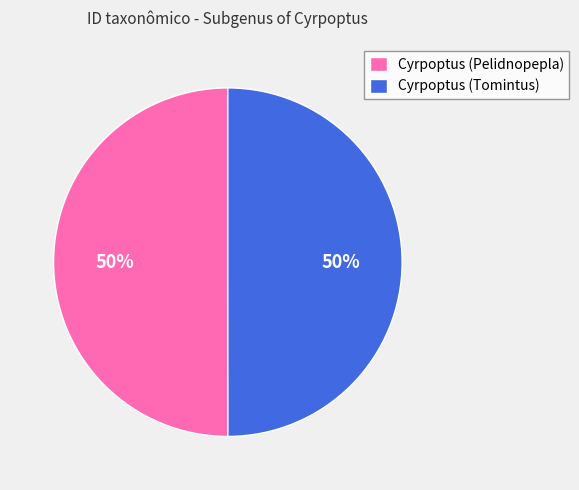

To the nearest percent, what is the combined percentage of Cyrpoptus (Pelidnopepla) and Cyrpoptus (Tomintus)?

100%